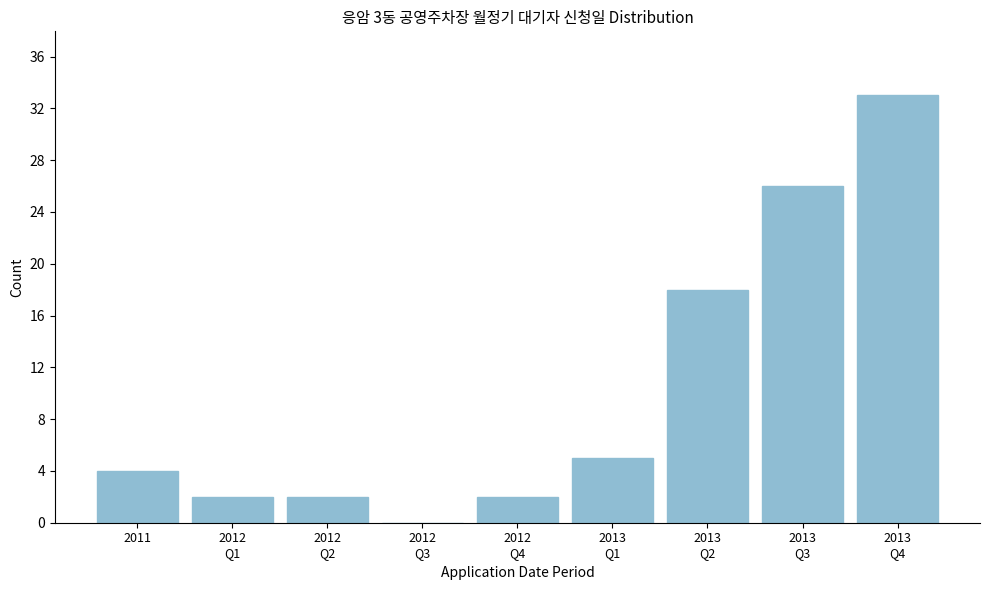

What is the greatest value displayed?

33